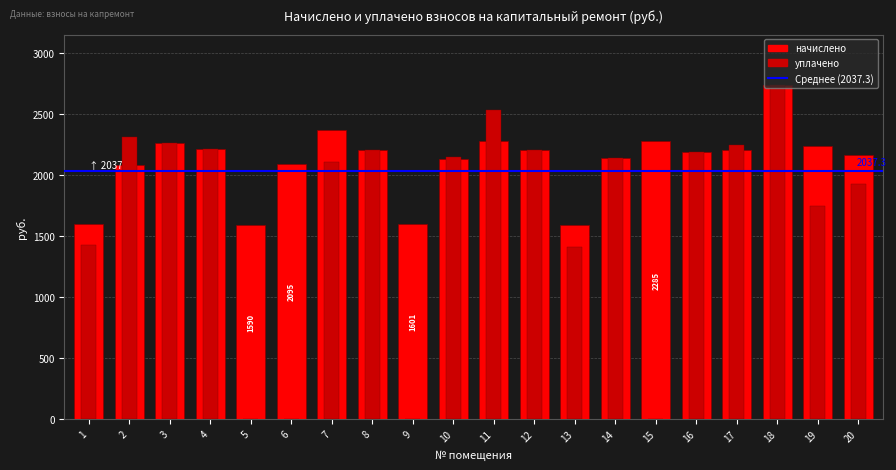

Where is начислено nearest to the value 2166?

20